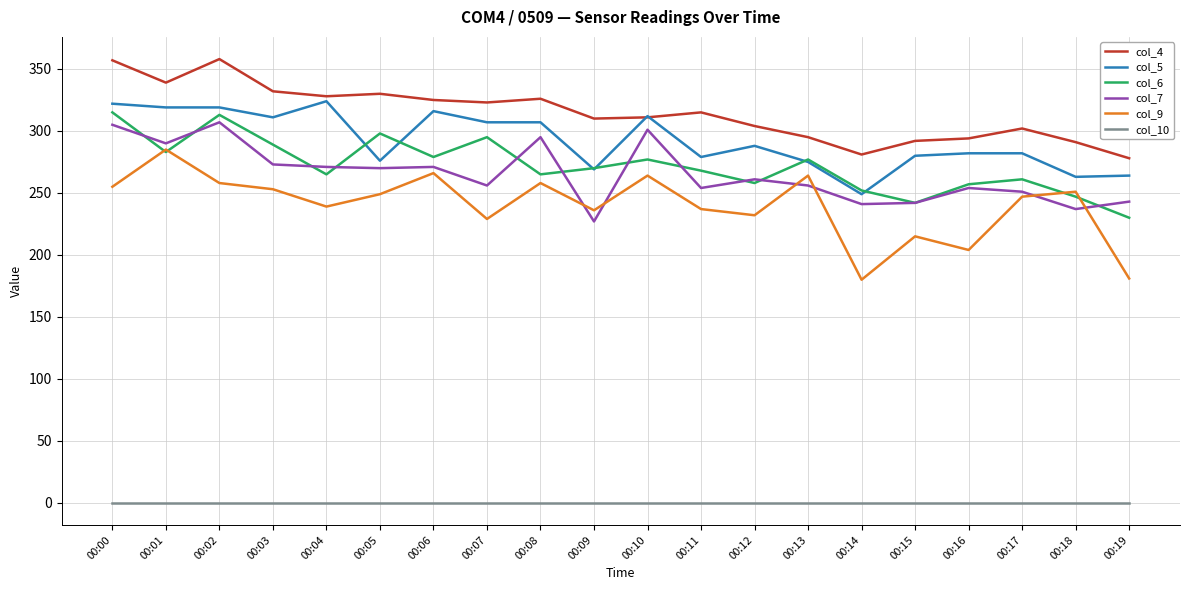

At which category does col_4 reach its first local peak?

00:02